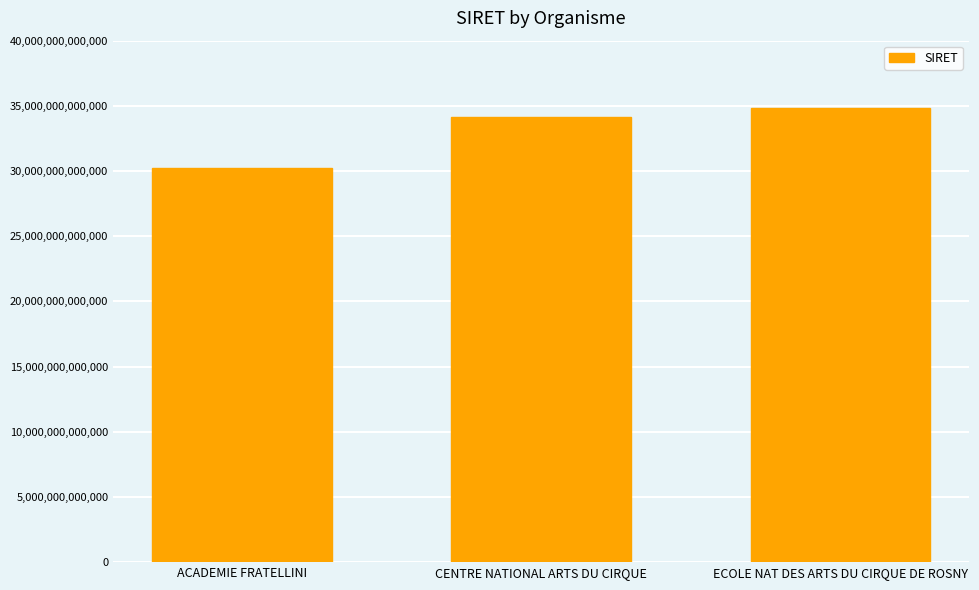

What position from the left is CENTRE NATIONAL ARTS DU CIRQUE?

2